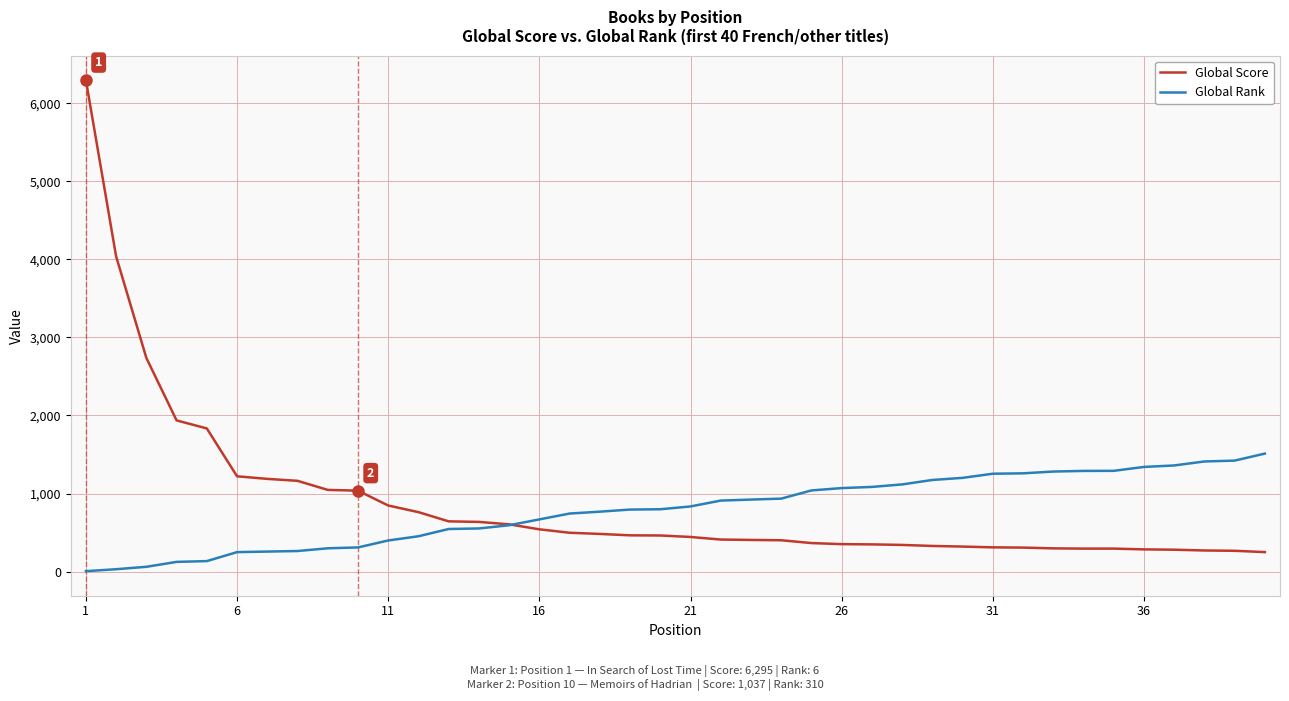

What is the highest value of the Global Rank series?

1512